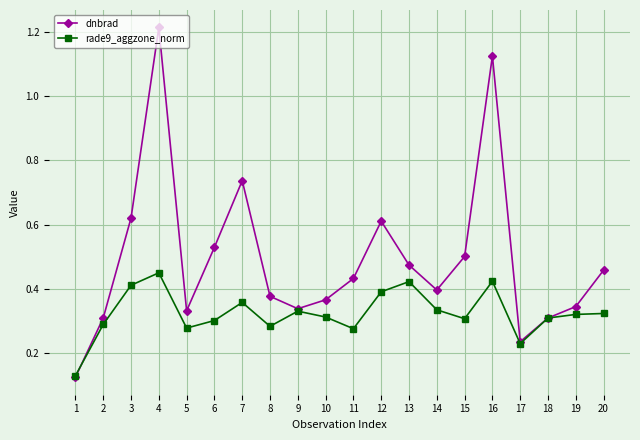

Rank the series at 20 from lowest to highest value.

rade9_aggzone_norm, dnbrad